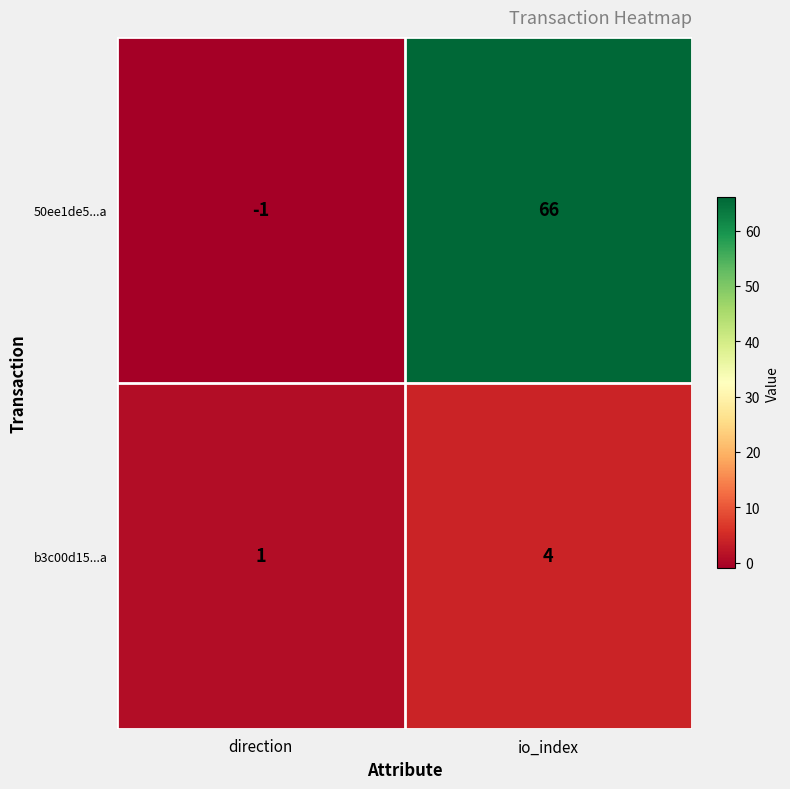

Reading left to right, what are all the values shown in this chart?

50ee1de5...a: -1	66
b3c00d15...a: 1	4